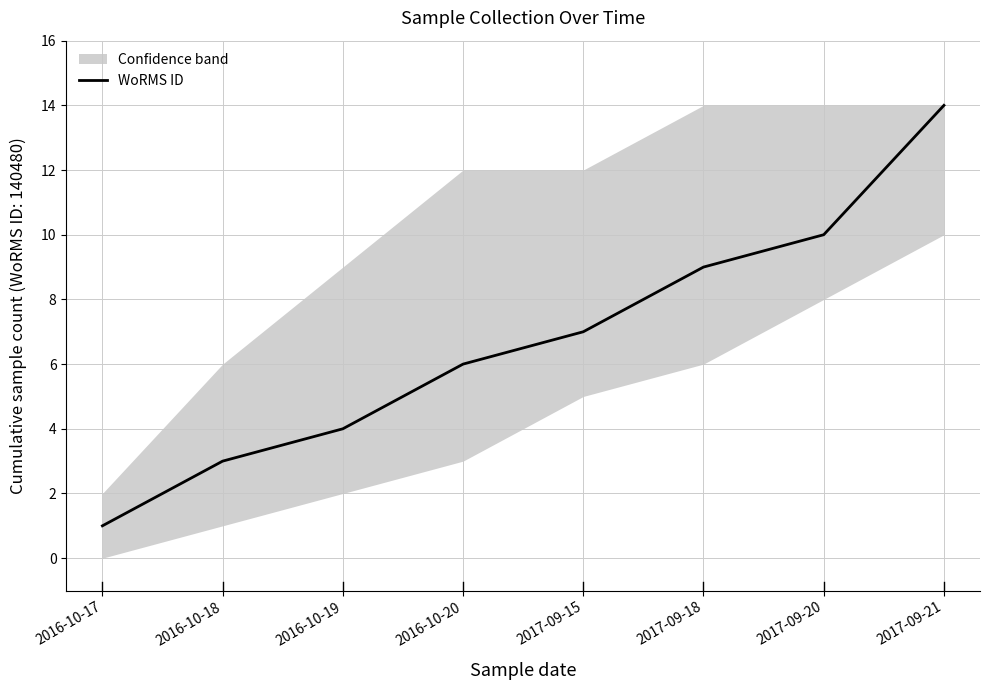

What is the difference between the maximum and minimum values?

13